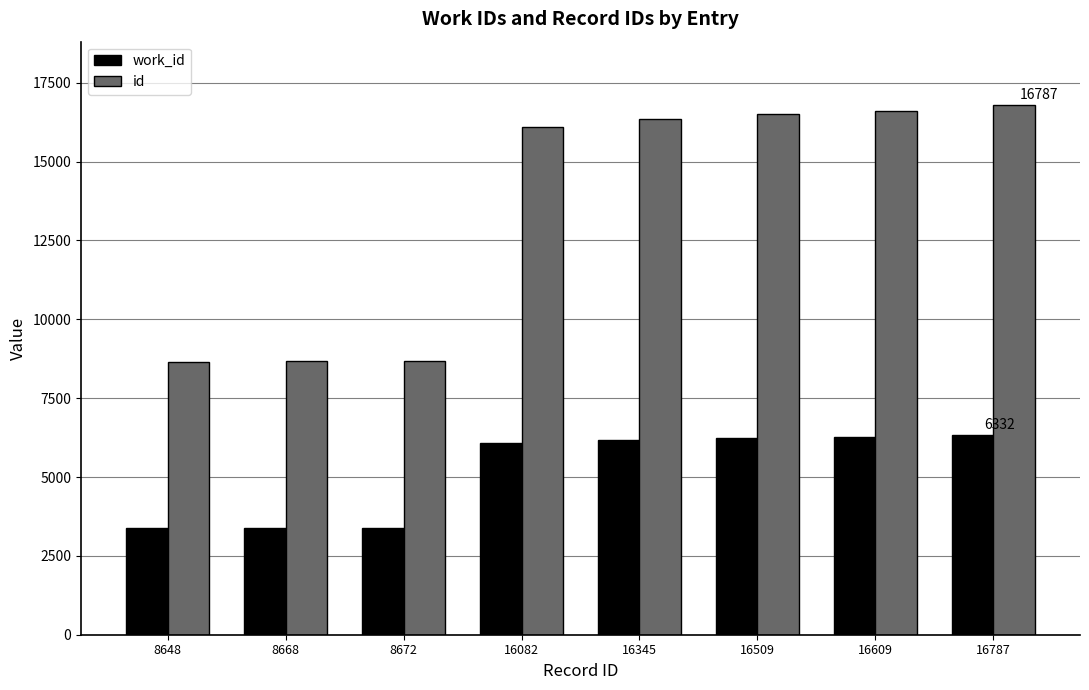

Is the value of work_id at 16082 greater than the value of id at 8672?

No